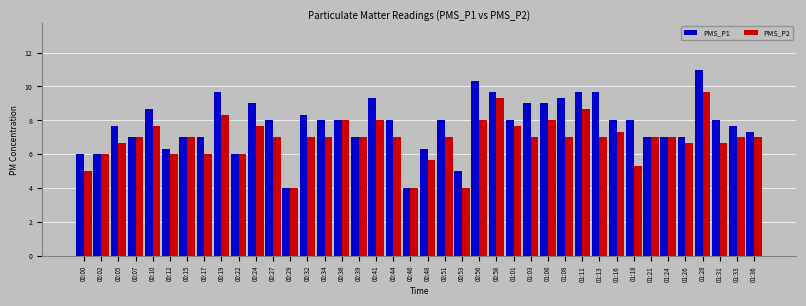

The PMS_P1 series shows 9.3 at 00:41. True or false?

True